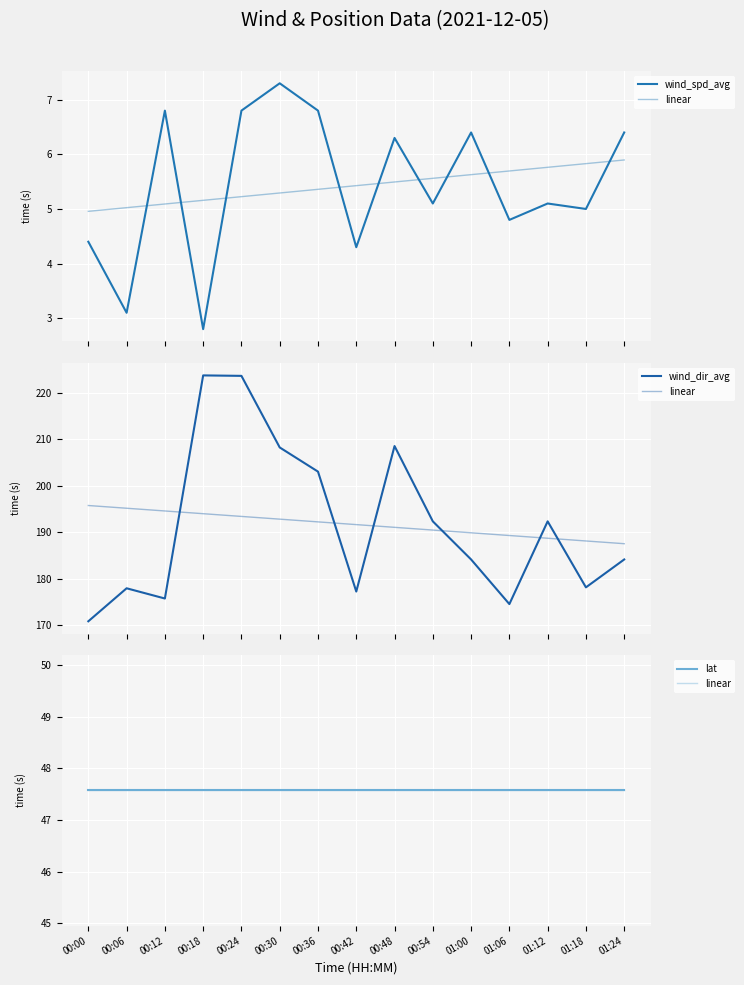

At how many categories does at least one series exceed 186?

7